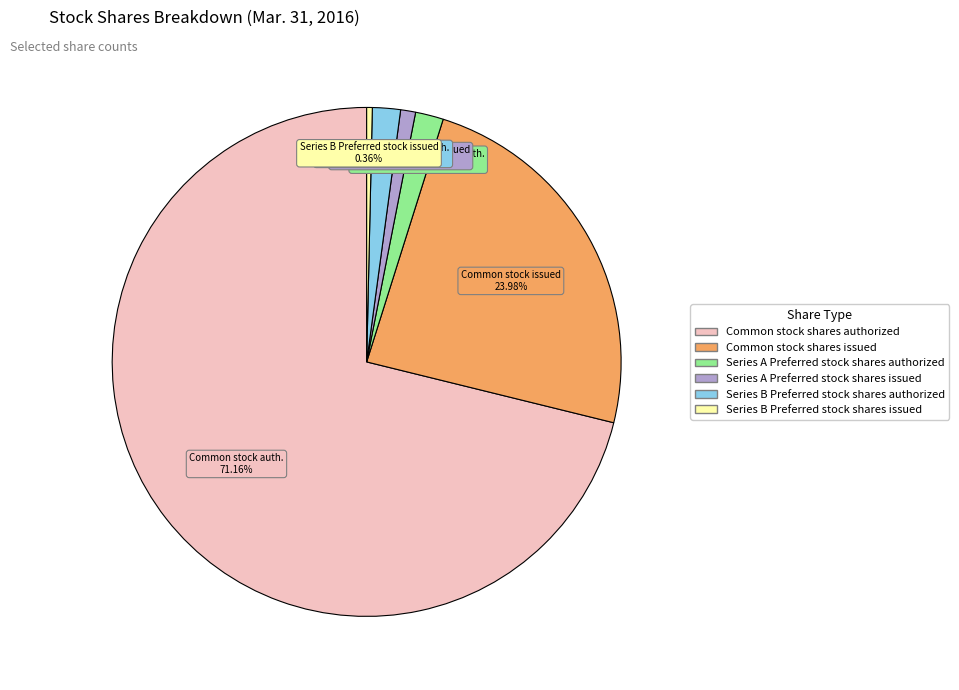

Which slice is the largest?

Common stock shares authorized